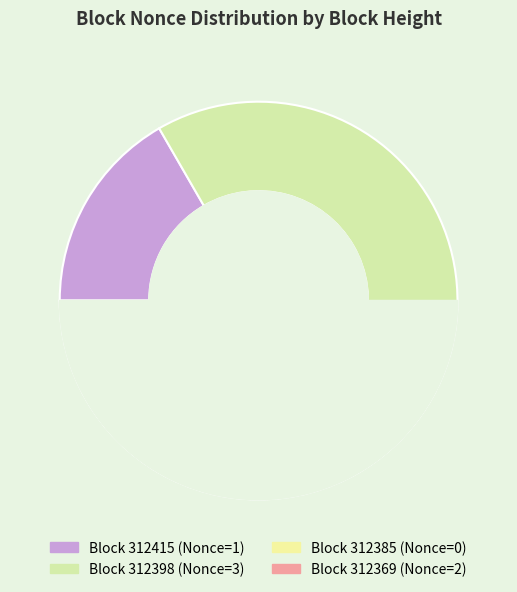

How many slices are in this pie chart?

4